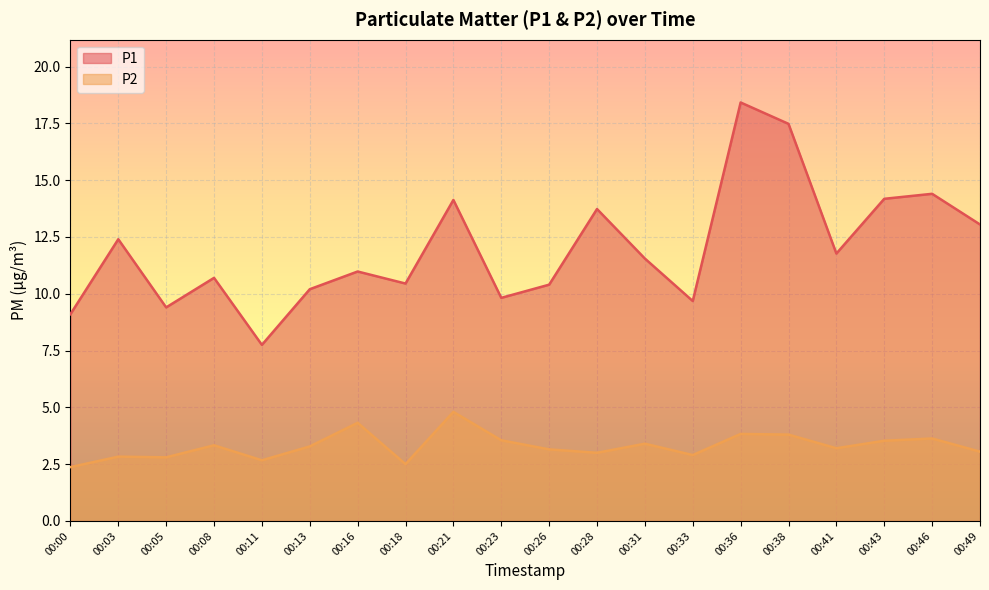

At which label does P2 reach its minimum?

00:00